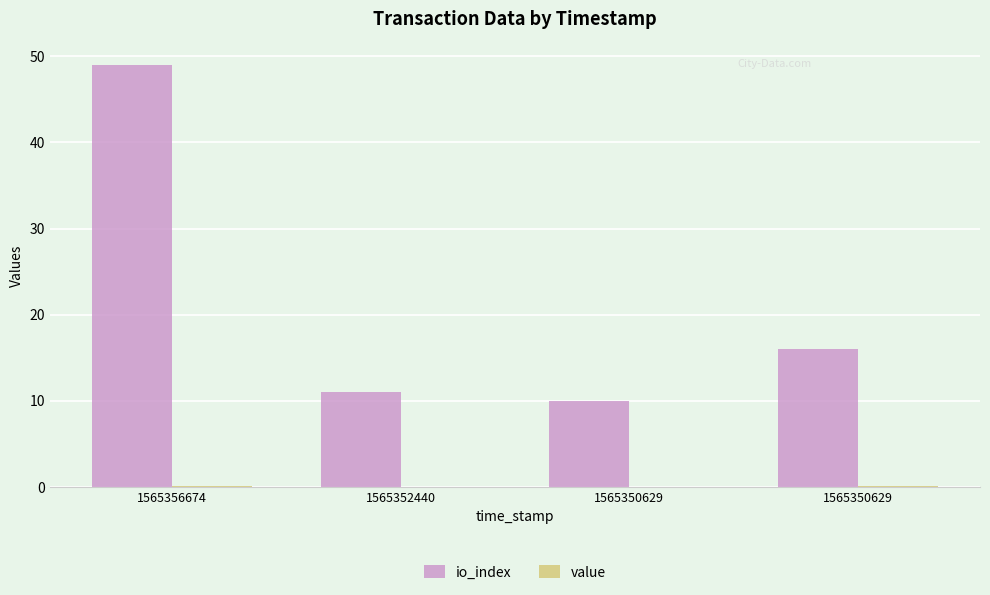

How many series are shown in this chart?

2